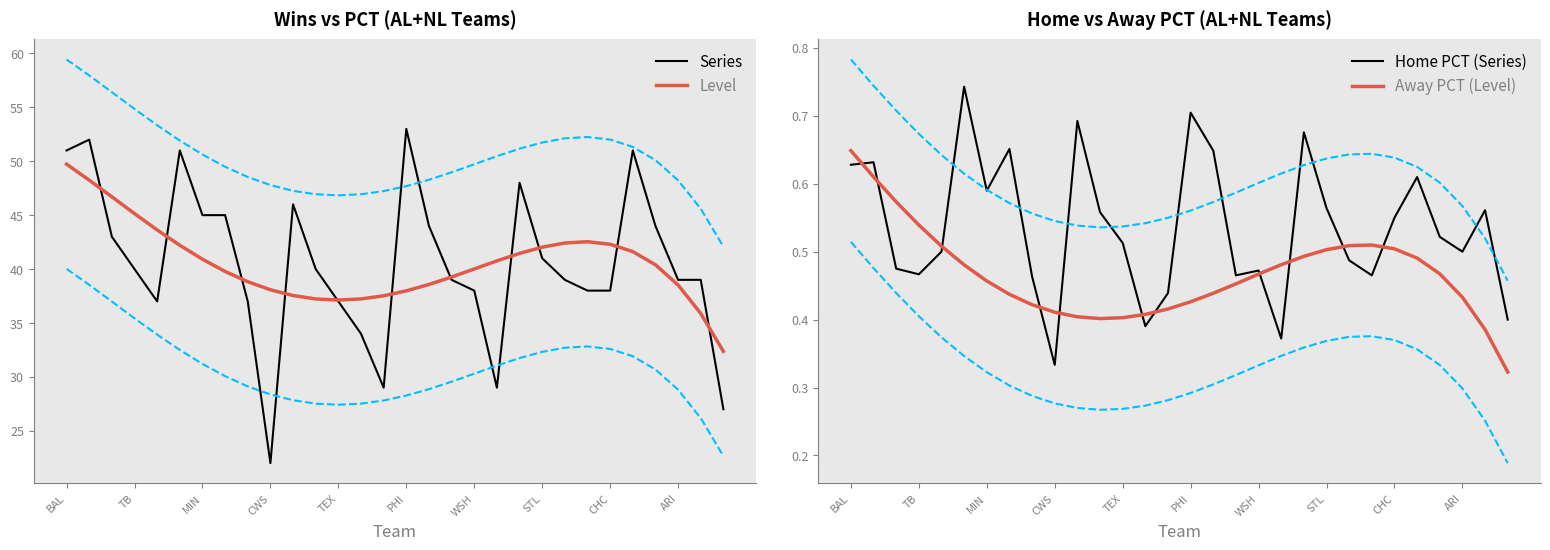

Where is the first local maximum for Away PCT (Level)?

23